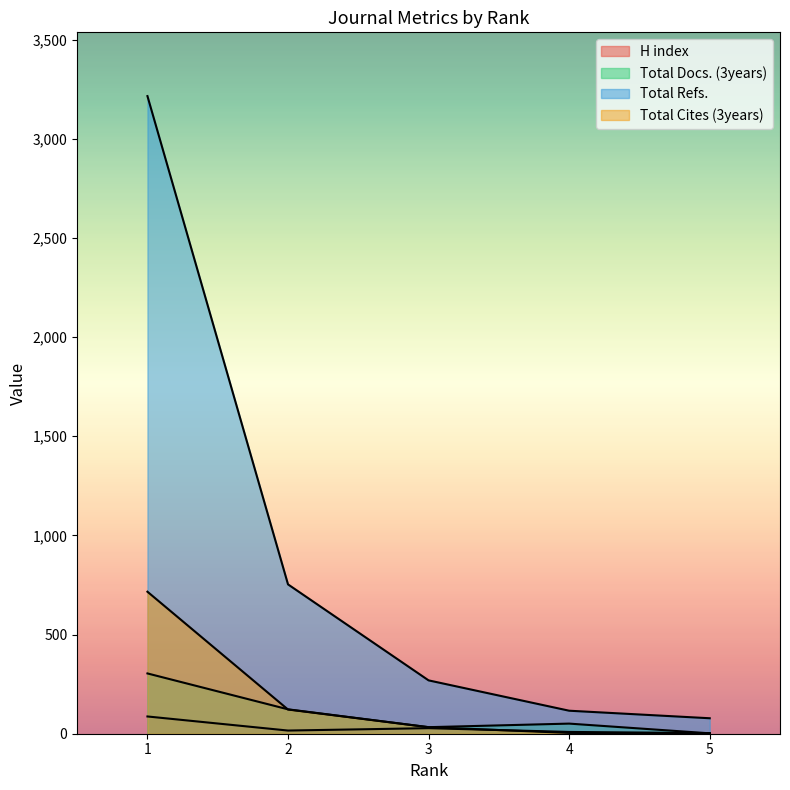

What is the maximum value for Total Docs. (3years)?

304